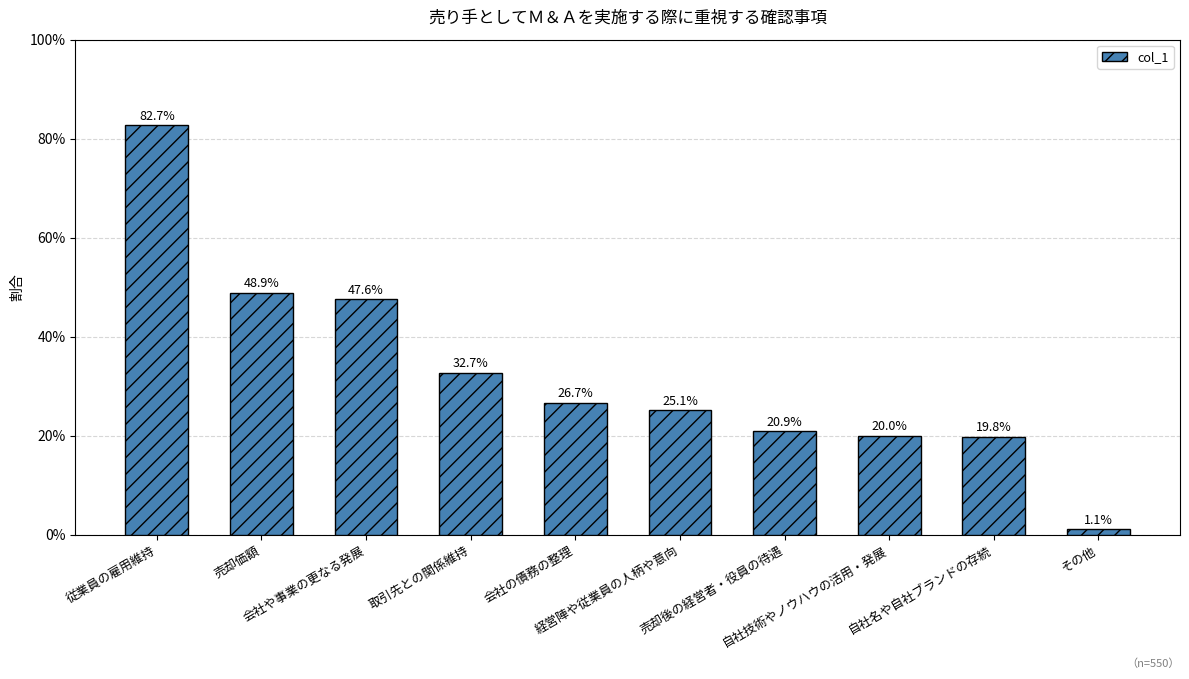

Are the bars horizontal?

No